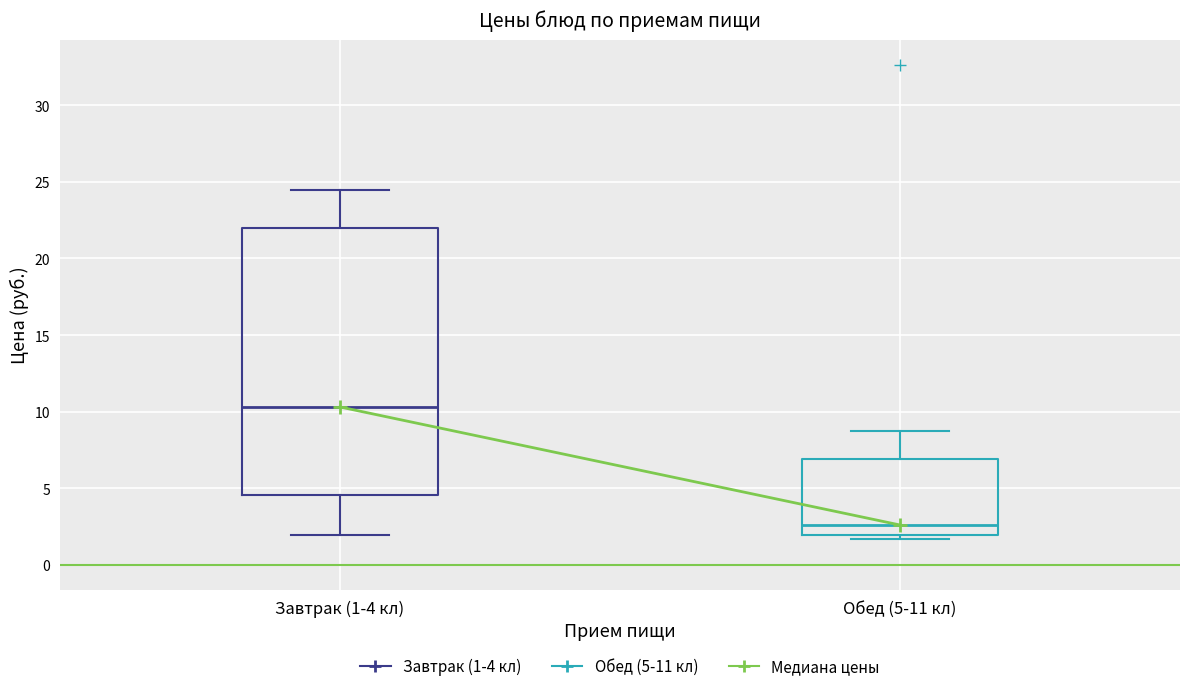

Where does the upper whisker of the box for Завтрак (1-4 кл) end on the y-axis? The values are not printed on the chart, so give them approximately, as read against the axis.

24.5